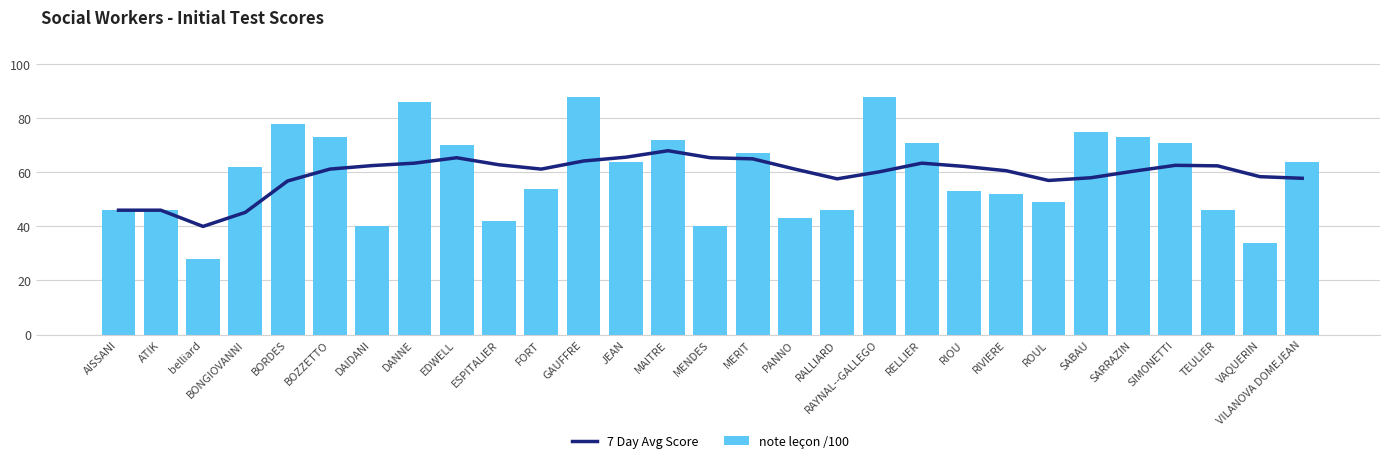

The 7 Day Avg Score series shows 57.6 at RALLIARD. True or false?

True